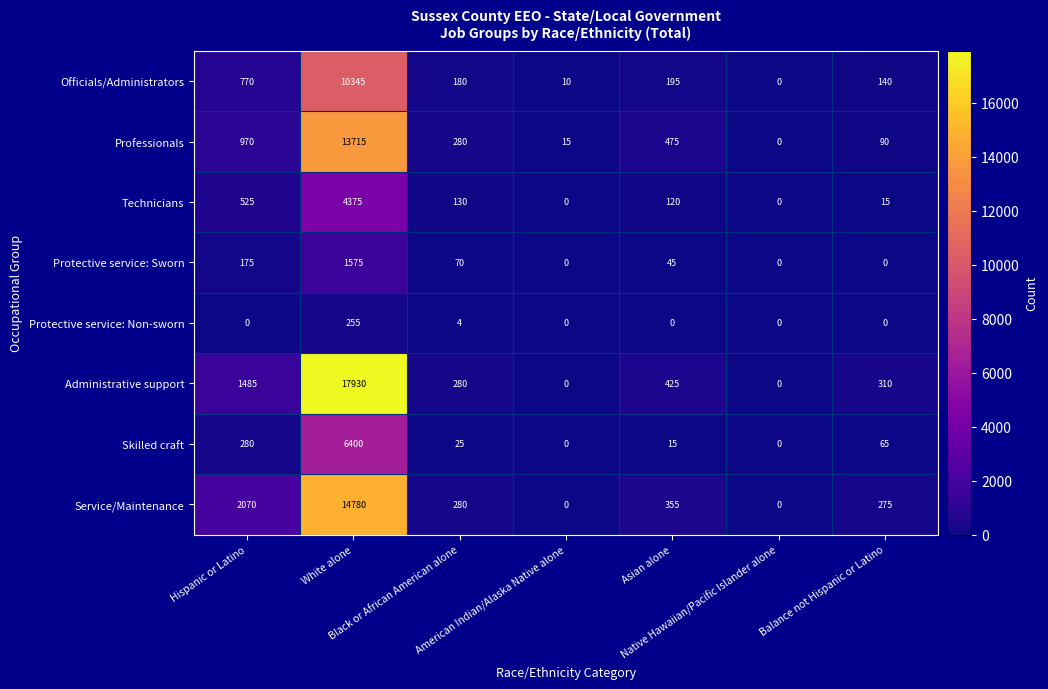

Which series has the largest total across all categories?

Administrative support